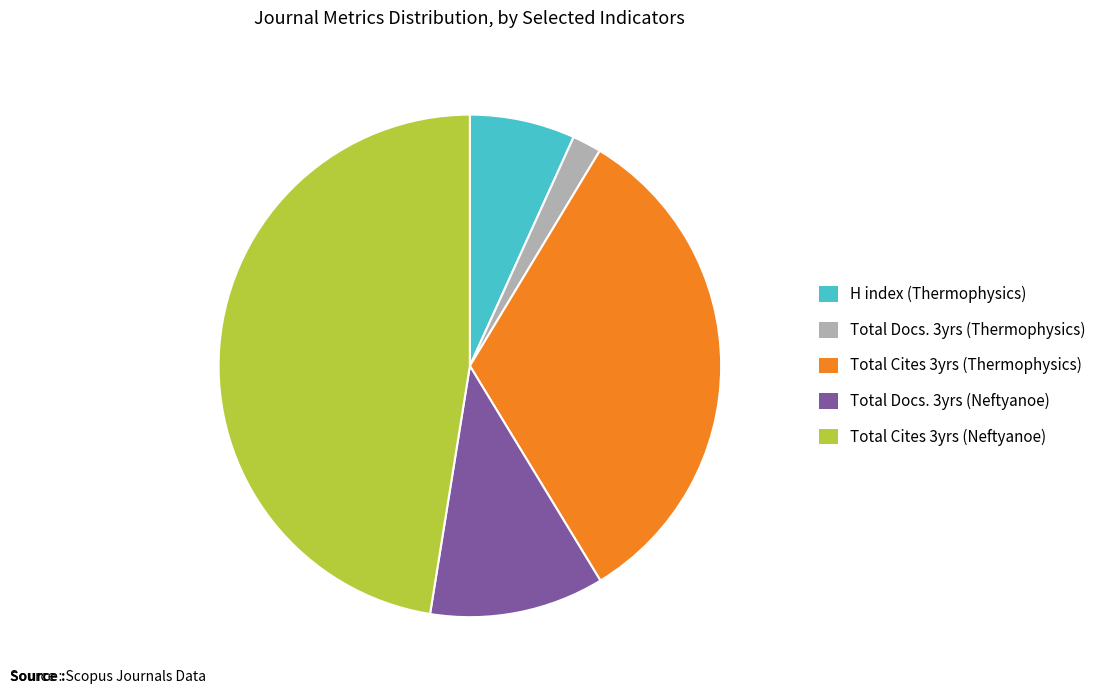

Is the sum of Total Cites 3yrs (Thermophysics) and Total Docs. 3yrs (Neftyanoe) greater than half?

No